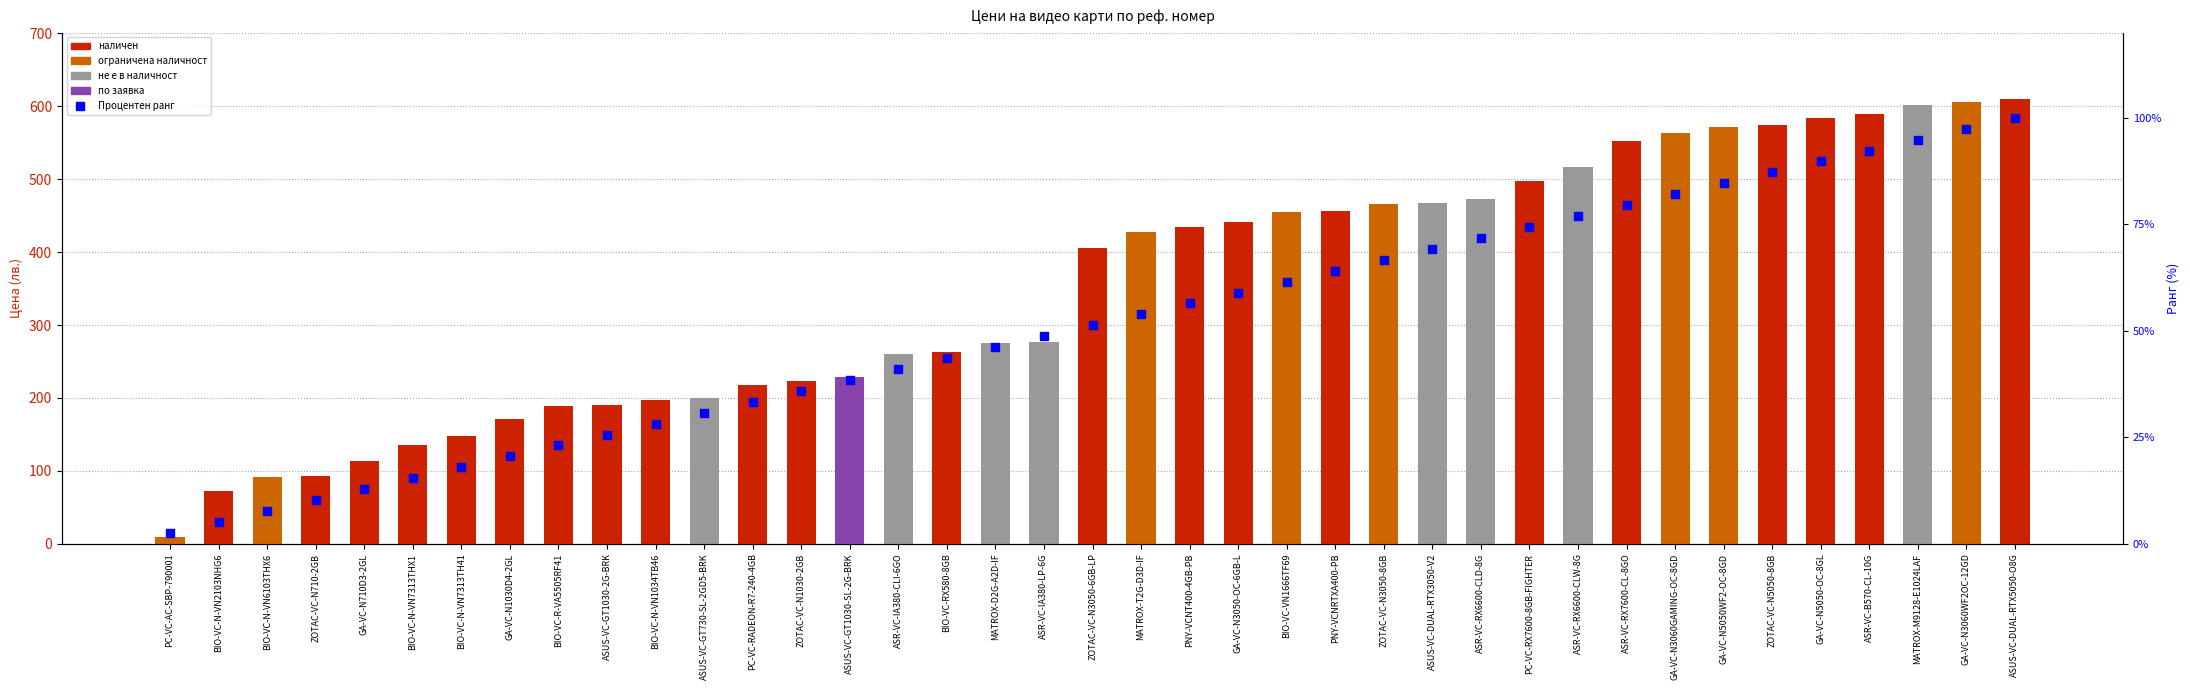

At how many categories does at least one series exceed 393?

20